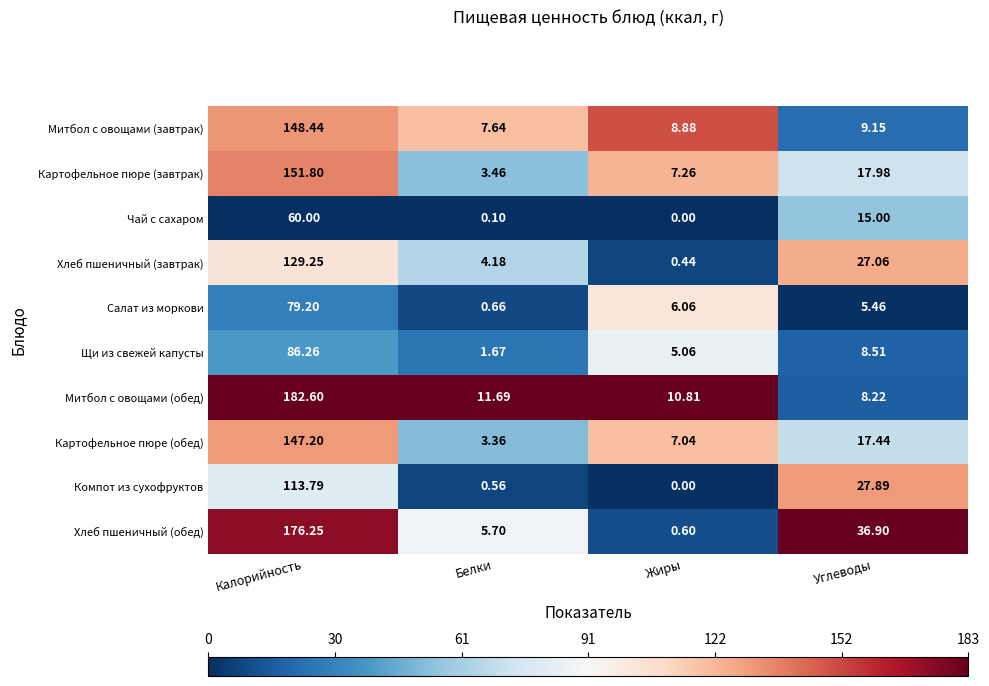

At which label is Картофельное пюре (обед) closest to 75?

Углеводы